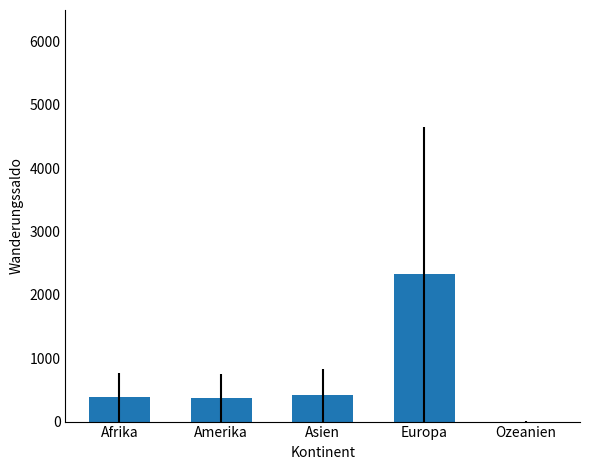

At which category does the chart reach its peak across all series?

Europa